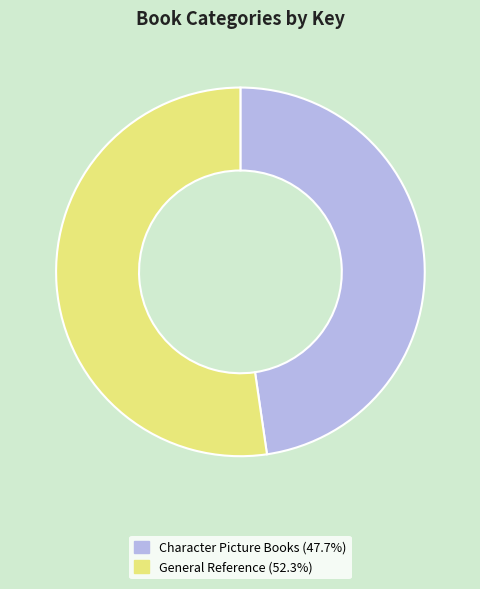

Which slice is the smallest?

Character Picture Books